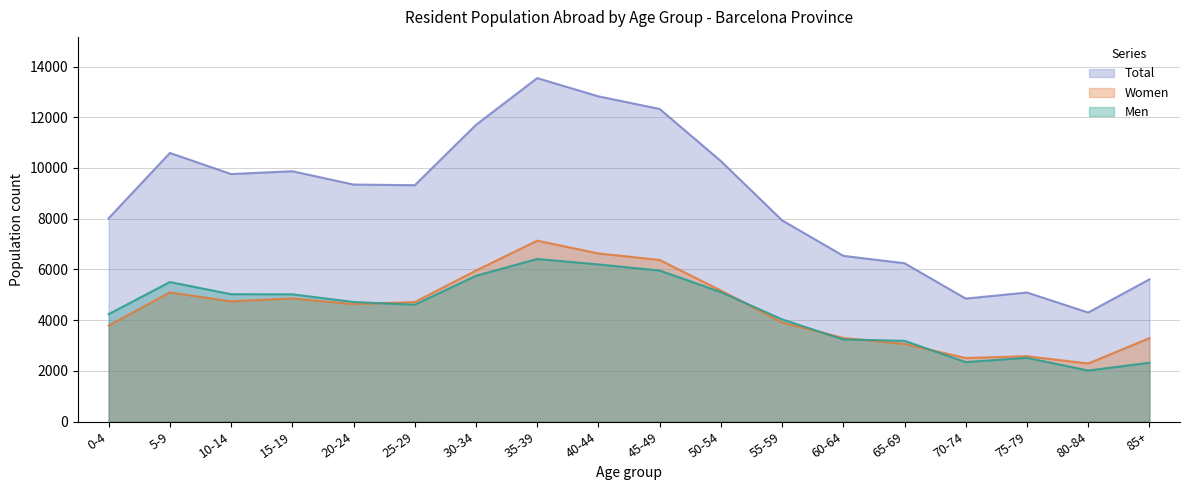

What is the value of the Women point at the 6th from the left?

4713